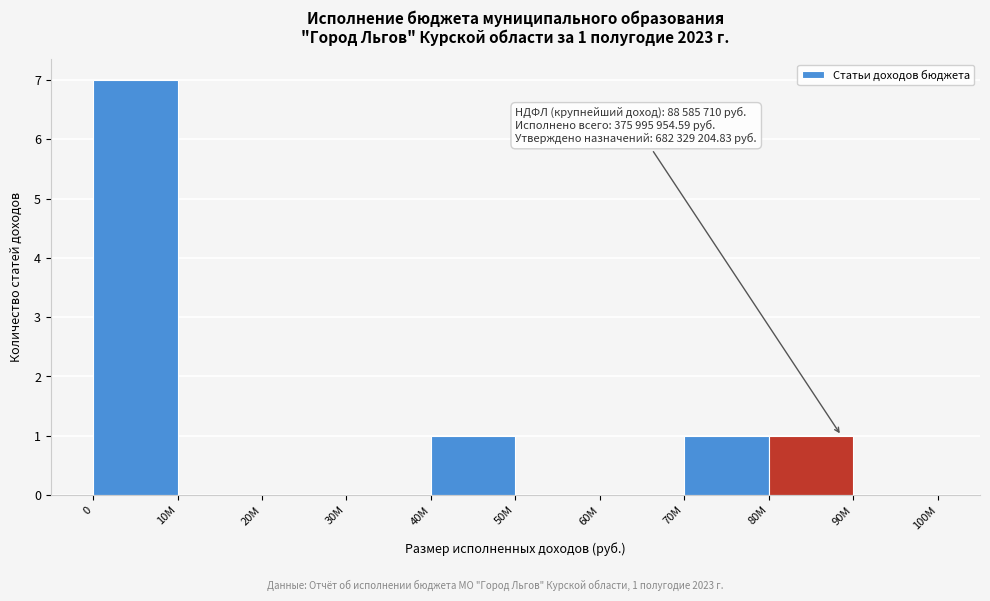

Reading right to left, transcribe all the data shown in this chart.

90M=0	80M=1	70M=1	60M=0	50M=0	40M=1	30M=0	20M=0	10M=0	0=7